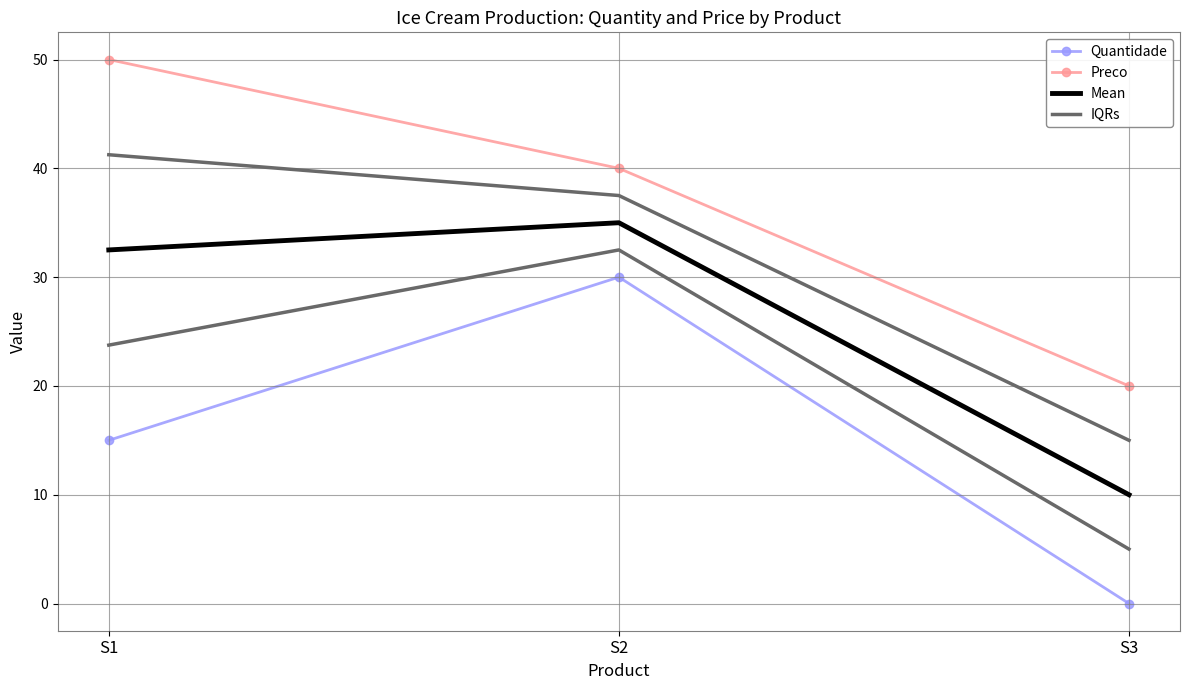

Is the value of Mean at S2 greater than the value of Quantidade at S2?

Yes